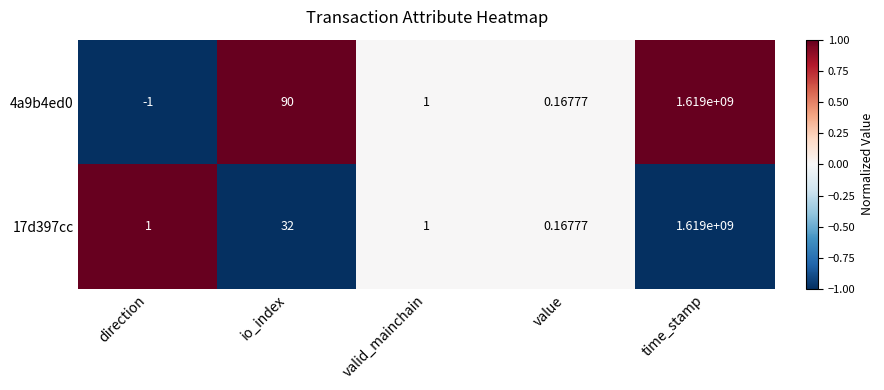

At which category does the chart reach its peak across all series?

time_stamp